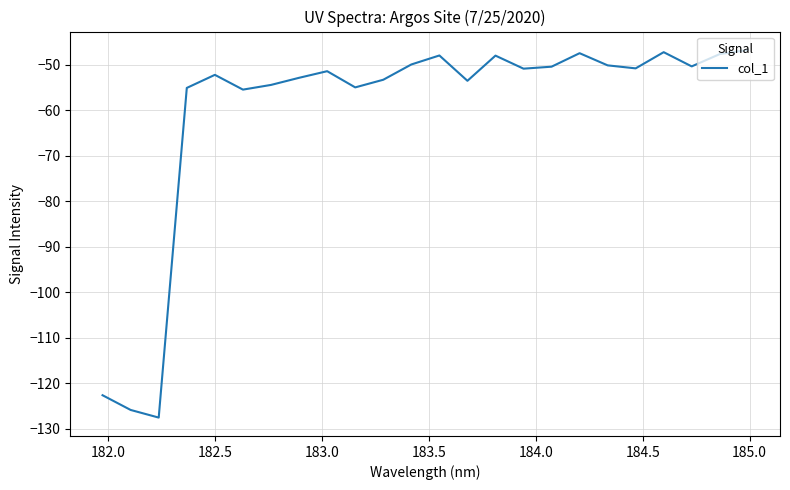

What is the maximum value shown in the chart?

-46.7